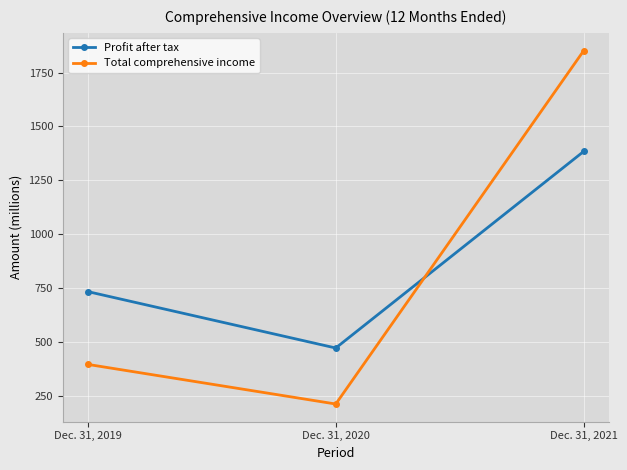

Which series has the largest range (max minus min)?

Total comprehensive income